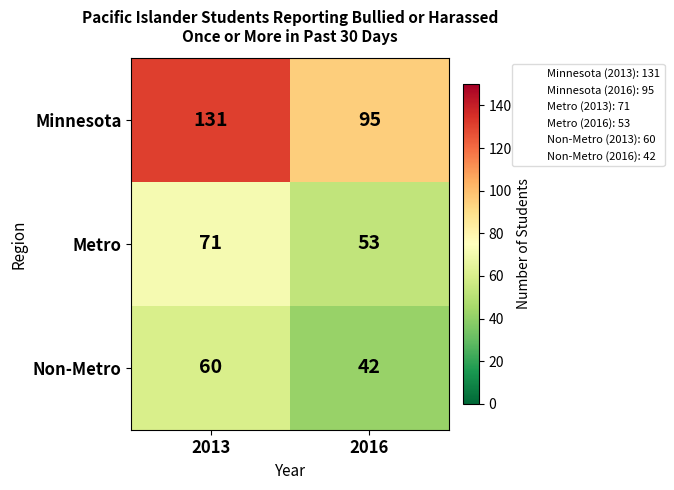

List the series in order of their peak value, highest first.

Minnesota, Metro, Non-Metro